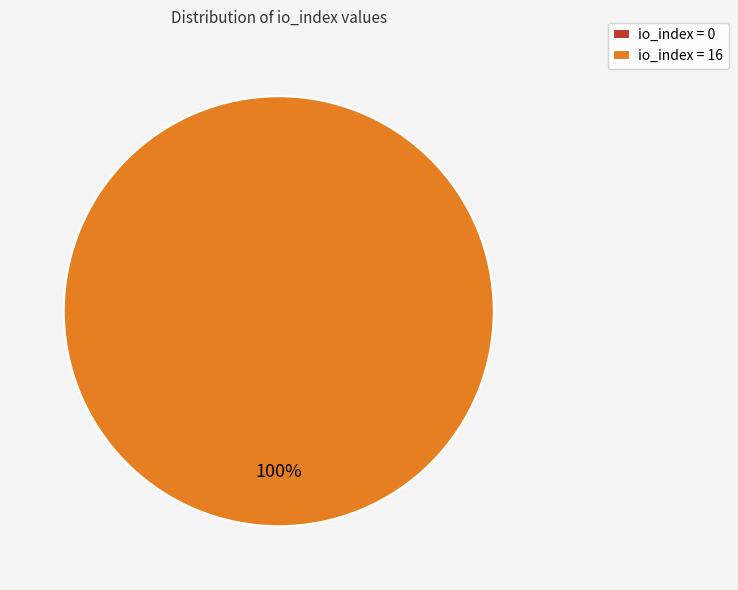

The tx_index_16 slice represents 92% of the pie. True or false?

False